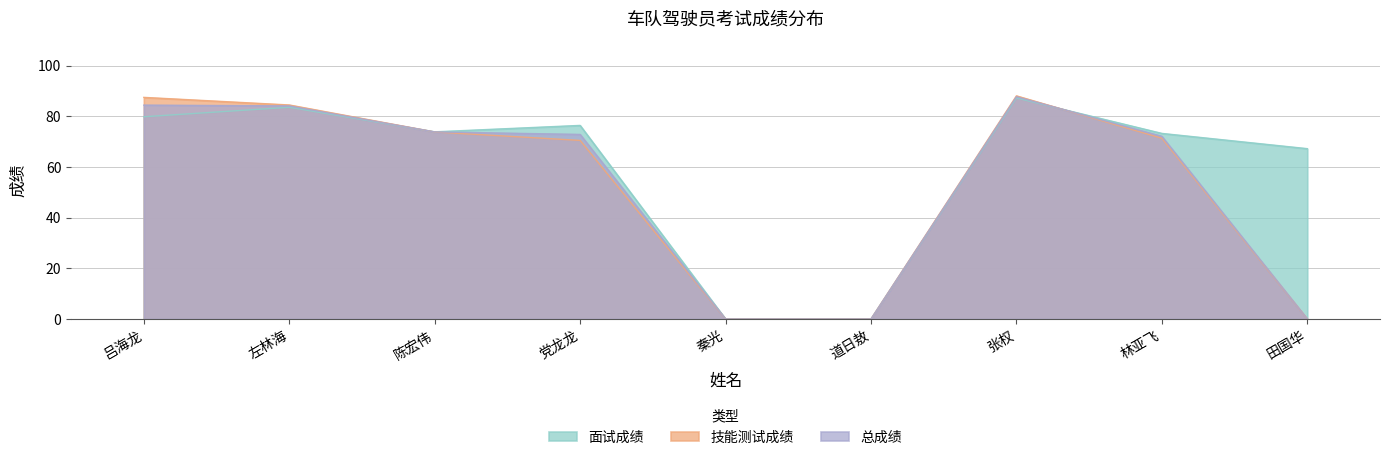

Reading right to left, extract all data points from this chart.

面试成绩: 田国华=67.3	林亚飞=73.3	张权=87.3	道日敖=0.0	秦光=0.0	党龙龙=76.5	陈宏伟=73.9	左林海=83.6	吕海龙=79.9
技能测试成绩: 田国华=0.0	林亚飞=71.4	张权=88.1	道日敖=0.0	秦光=0.0	党龙龙=70.5	陈宏伟=73.9	左林海=84.5	吕海龙=87.5
总成绩: 田国华=0.0	林亚飞=72.2	张权=87.8	道日敖=0.0	秦光=0.0	党龙龙=72.9	陈宏伟=73.9	左林海=84.2	吕海龙=84.5